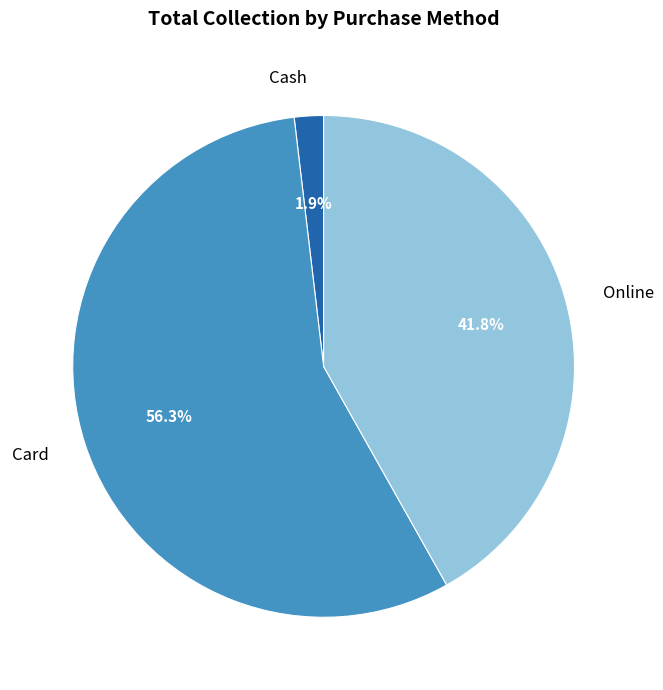

Between Online and Cash, which is larger?

Online